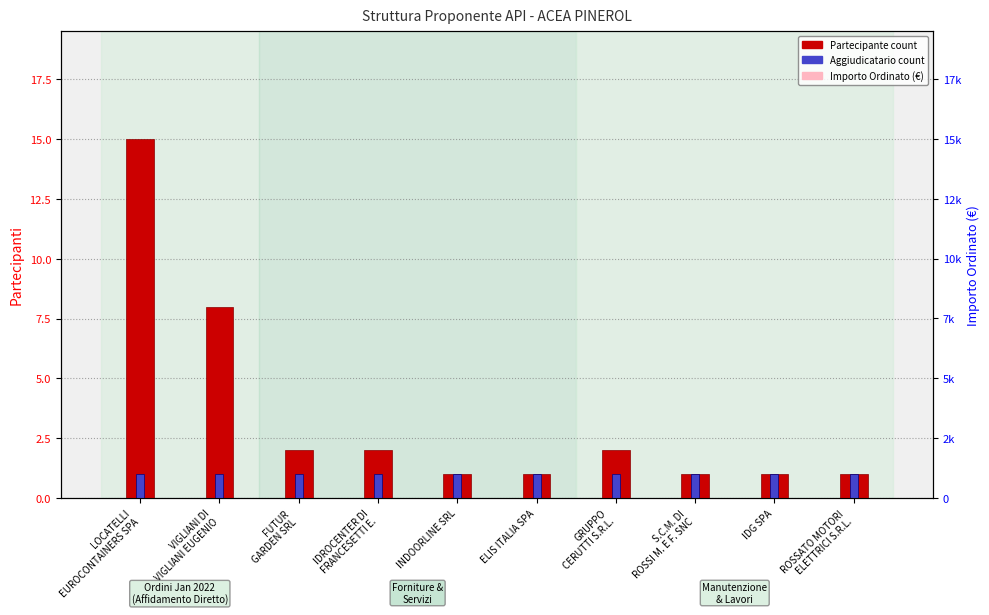

What is the maximum value for Partecipante count?

15.0